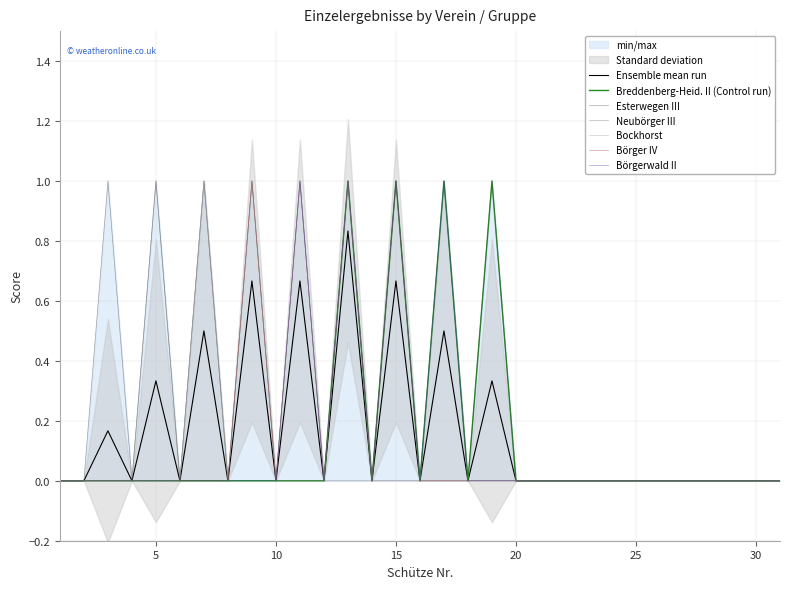

Which series has the largest total across all categories?

Esterwegen III